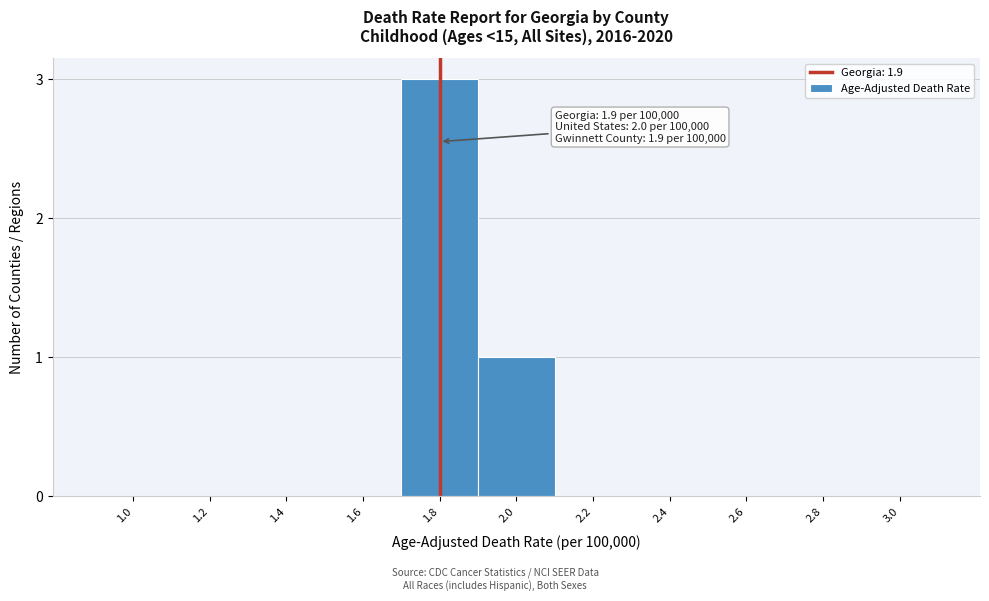

Reading left to right, extract all data points from this chart.

1.0=0	1.2=0	1.4=0	1.6=0	1.8=3	2.0=1	2.2=0	2.4=0	2.6=0	2.8=0	3.0=0